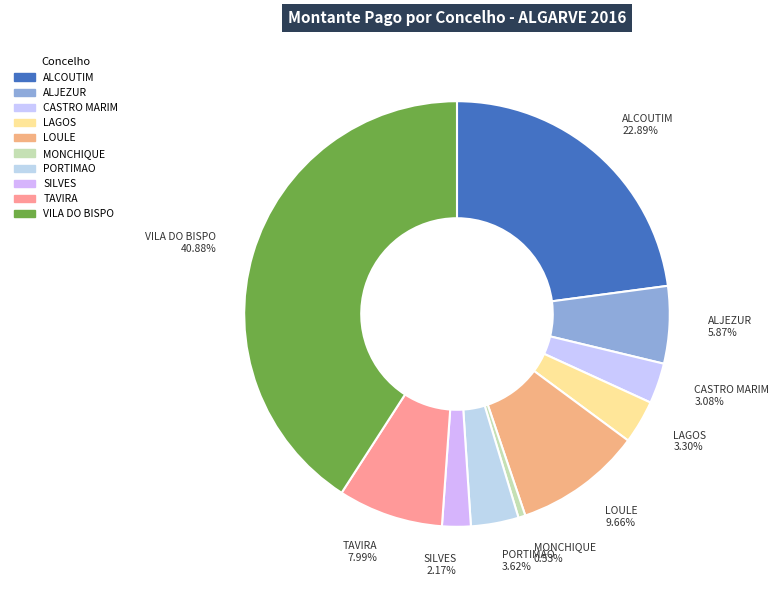

Is the sum of ALCOUTIM and CASTRO MARIM greater than half?

No